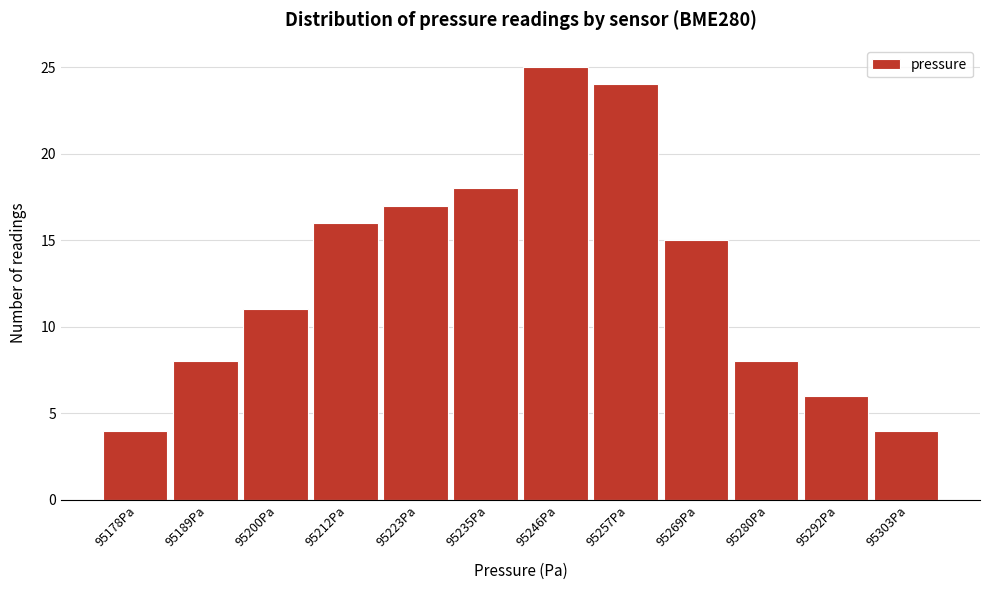

Reading left to right, extract all data points from this chart.

95178Pa=4	95189Pa=8	95200Pa=11	95212Pa=16	95223Pa=17	95235Pa=18	95246Pa=25	95257Pa=24	95269Pa=15	95280Pa=8	95292Pa=6	95303Pa=4